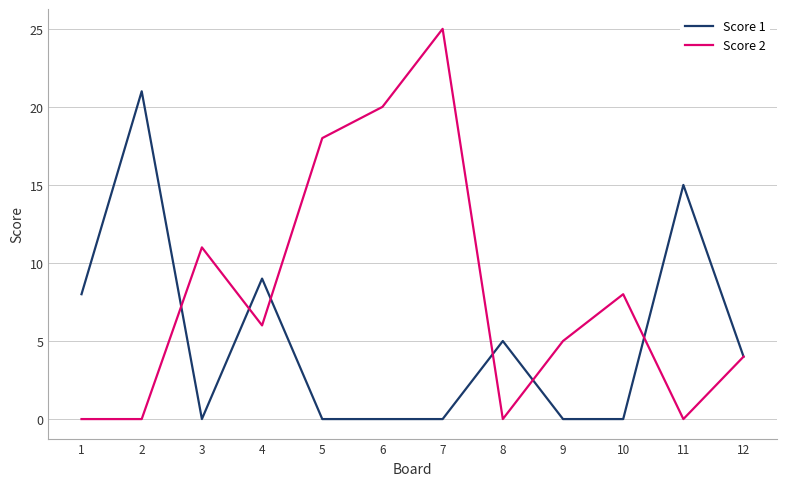

What is the maximum value shown in the chart?

25